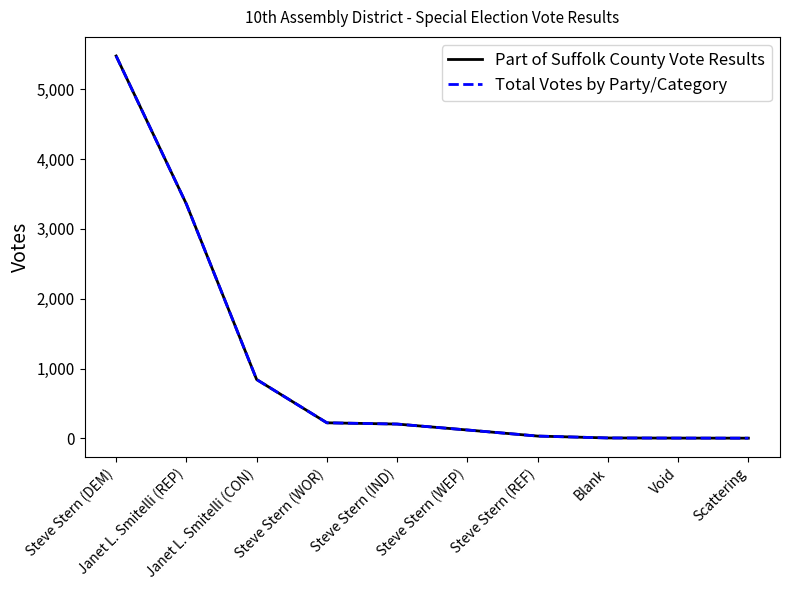

True or false: Total Votes by Party/Category and Part of Suffolk County Vote Results intersect in this chart.

False